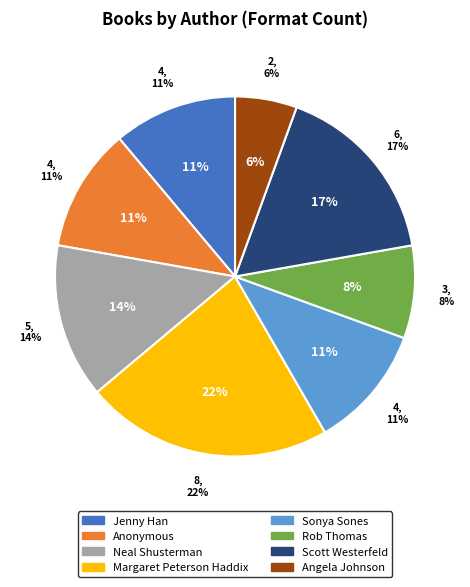

How many slices are in this pie chart?

8